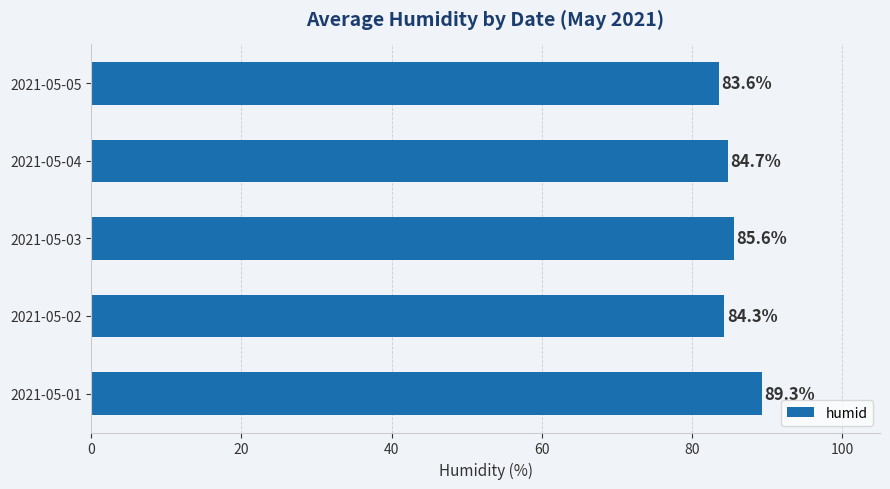

Reading bottom to top, list all the values displayed in this chart.

2021-05-01=89.3	2021-05-02=84.3	2021-05-03=85.6	2021-05-04=84.7	2021-05-05=83.6